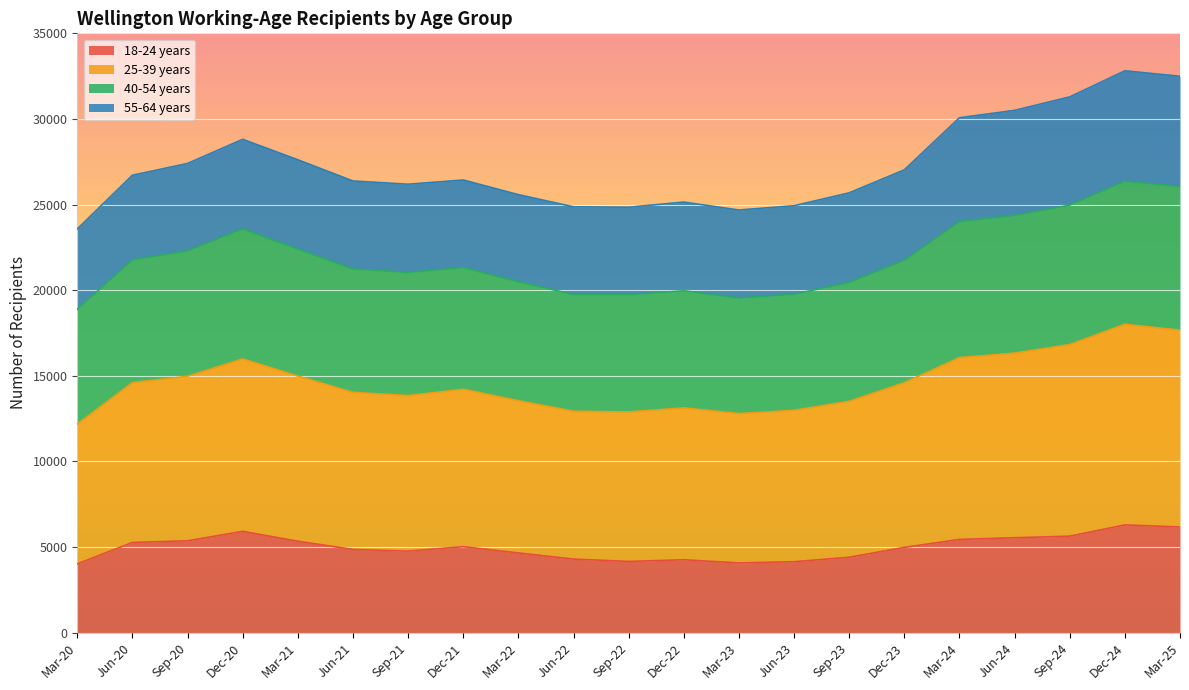

What is the total value across all series at Jun-20?

26712